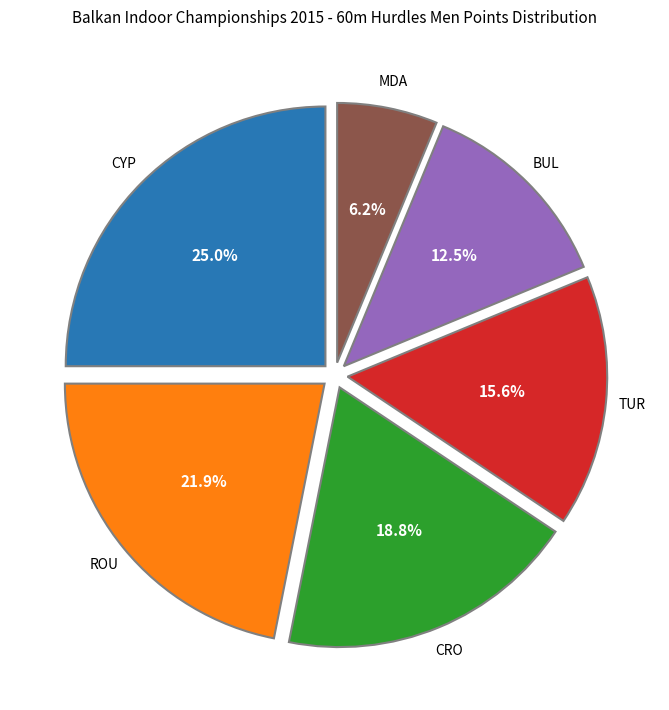

Is there a majority slice in this chart?

No